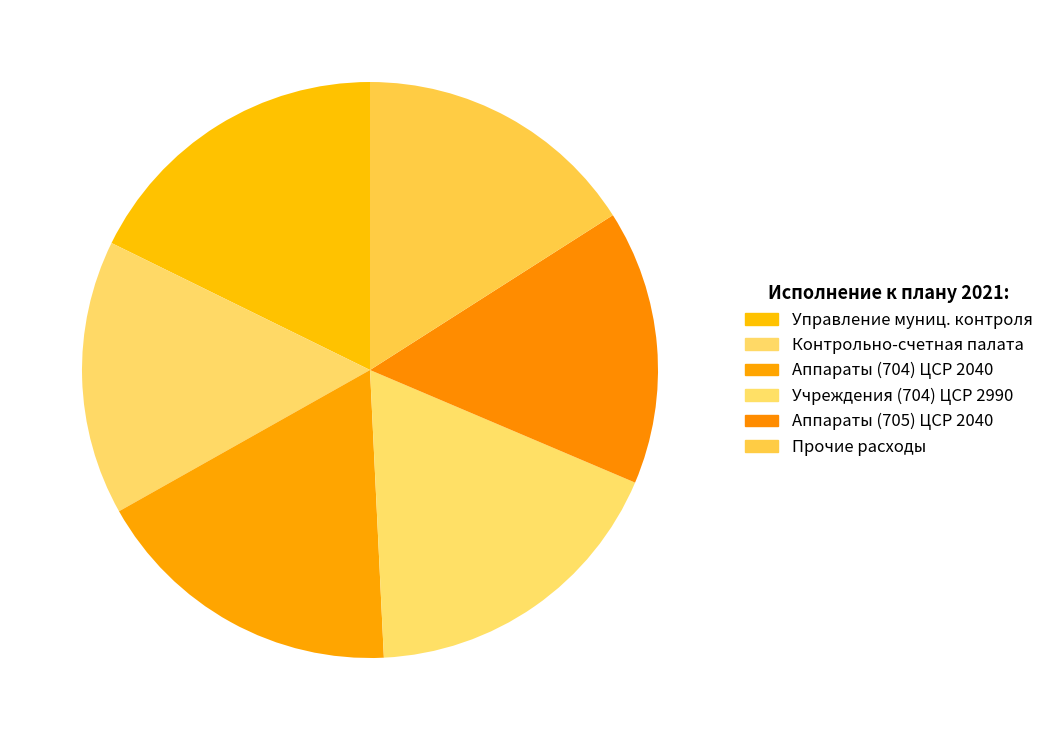

What is the smallest slice in the pie chart?

Контрольно-счетная палата